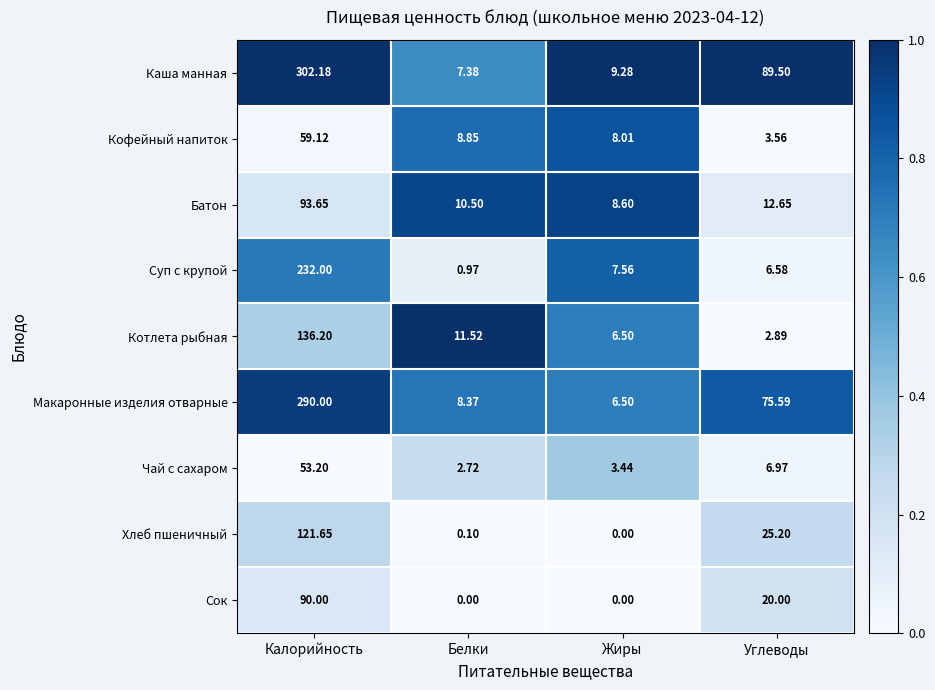

How many data points does each series have?

4